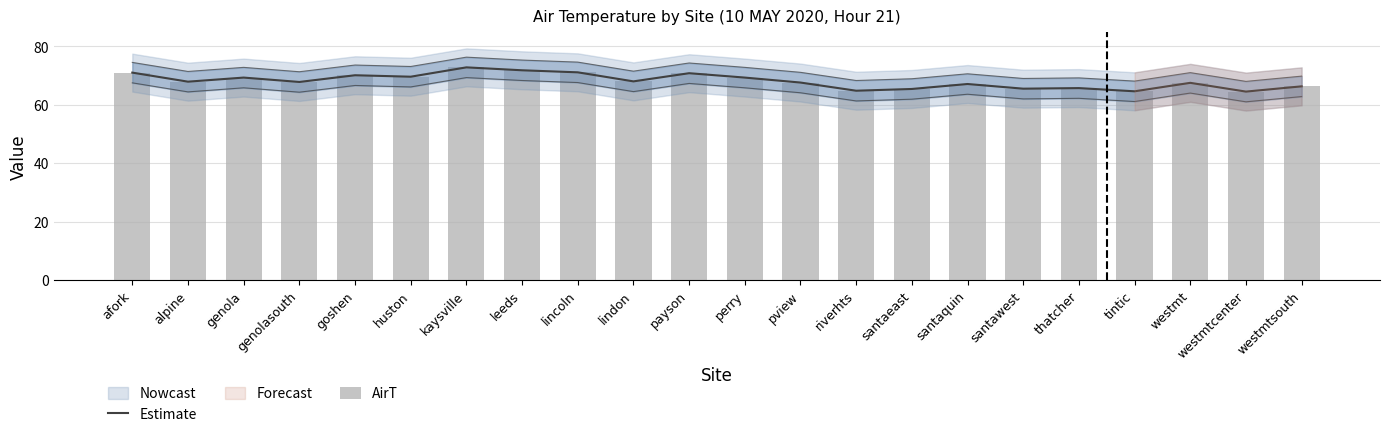

Which series changed the most between santaquin and westmt?

Estimate